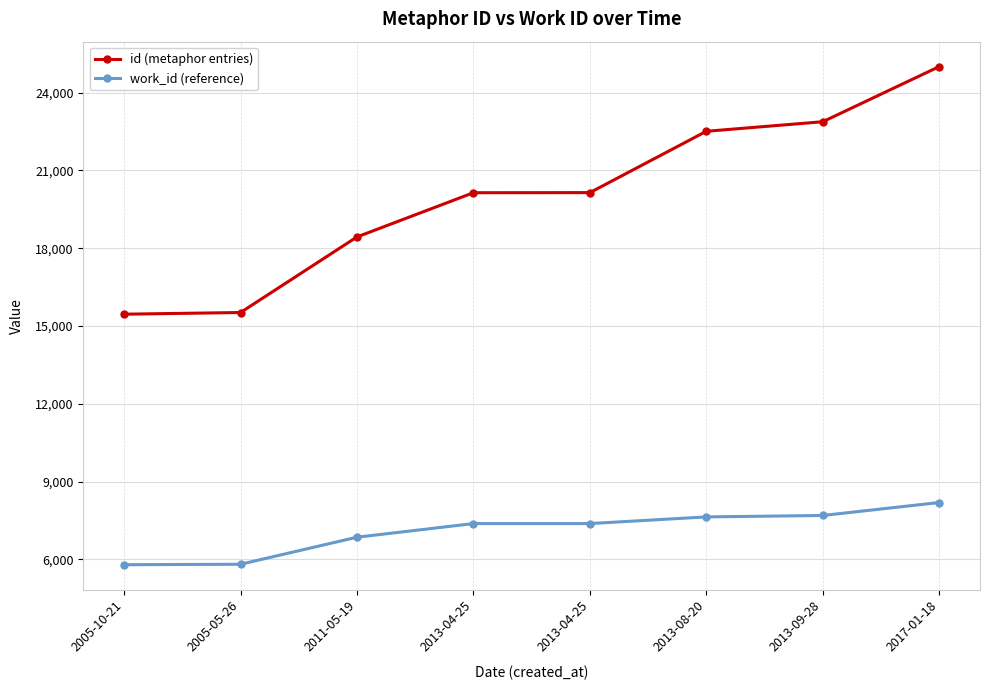

How many lines are shown in the chart?

2